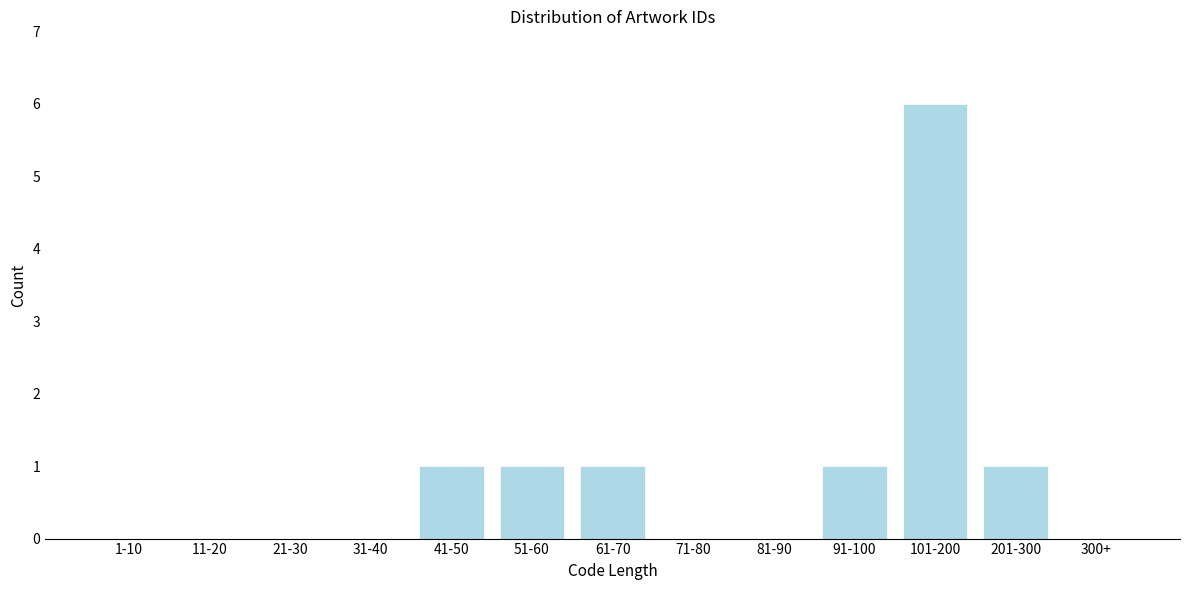

Reading left to right, what are all the values shown in this chart?

1-10=0	11-20=0	21-30=0	31-40=0	41-50=1	51-60=1	61-70=1	71-80=0	81-90=0	91-100=1	101-200=6	201-300=1	300+=0